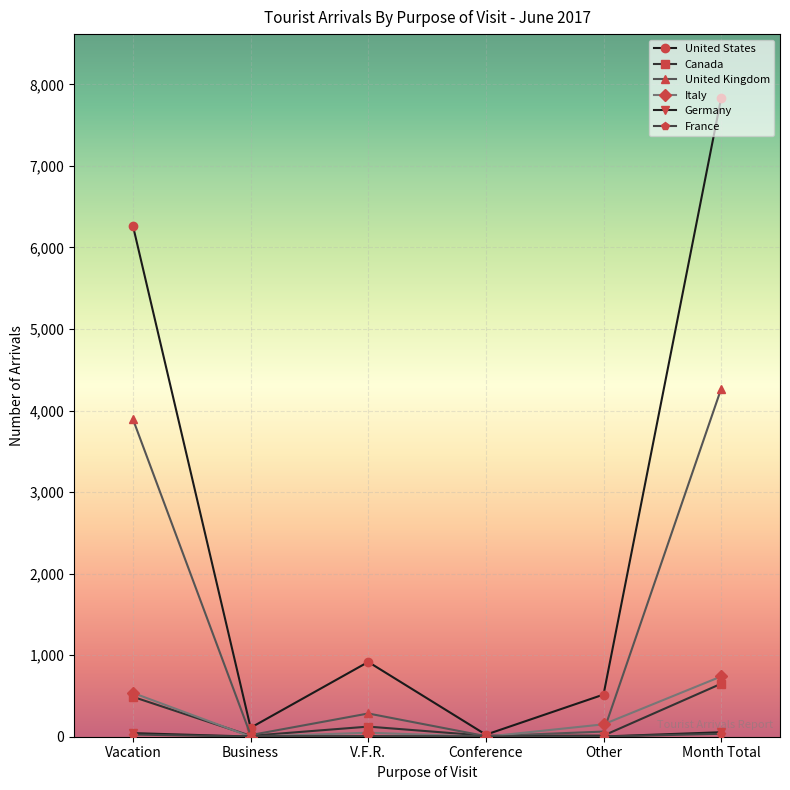

True or false: Italy has more than 2 points higher than both neighbors.

False